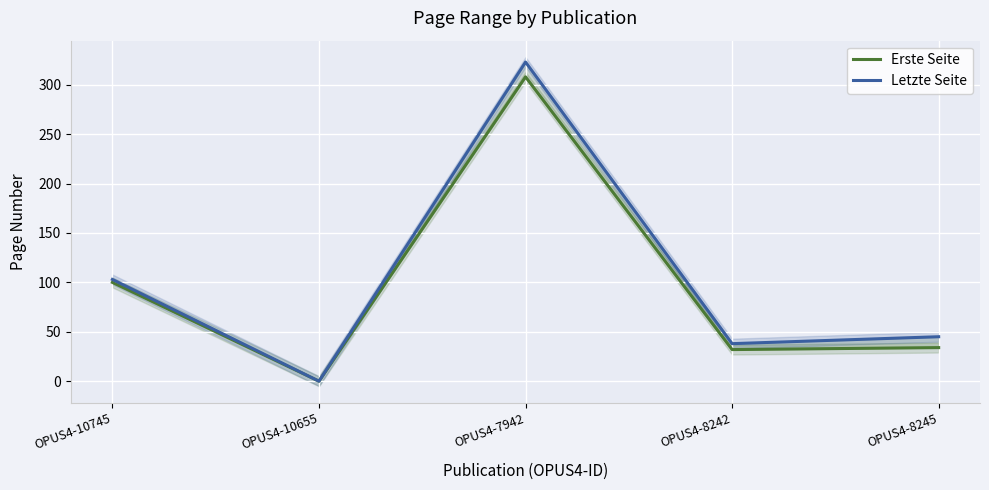

The value of Letzte Seite at OPUS4-7942 is 323. True or false?

True